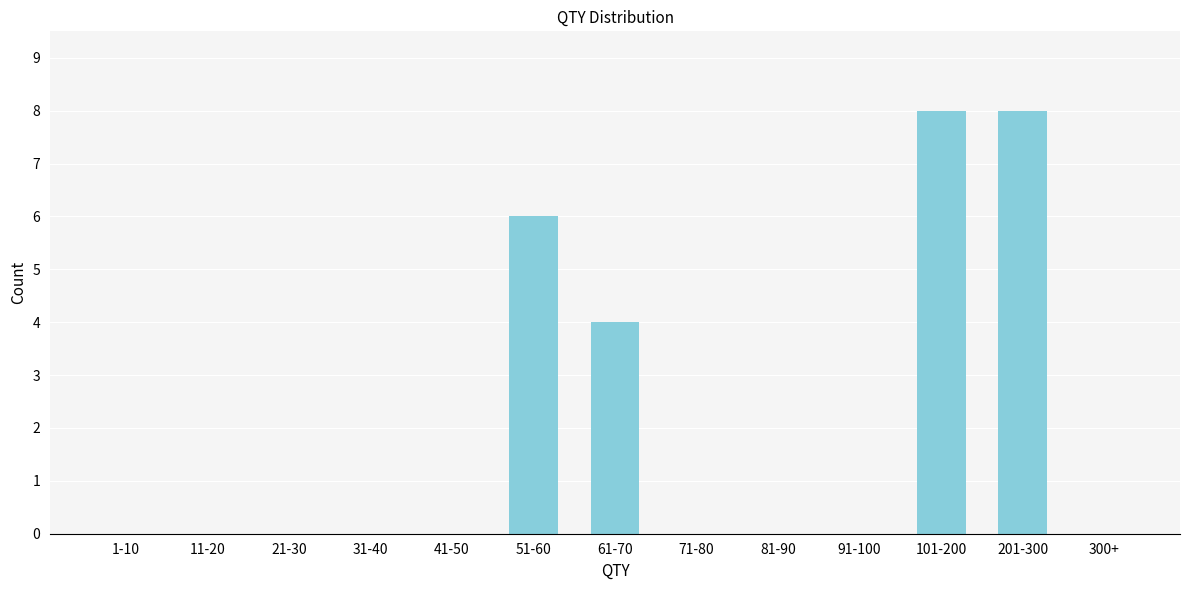

Reading right to left, what are all the values shown in this chart?

300+=0	201-300=8	101-200=8	91-100=0	81-90=0	71-80=0	61-70=4	51-60=6	41-50=0	31-40=0	21-30=0	11-20=0	1-10=0